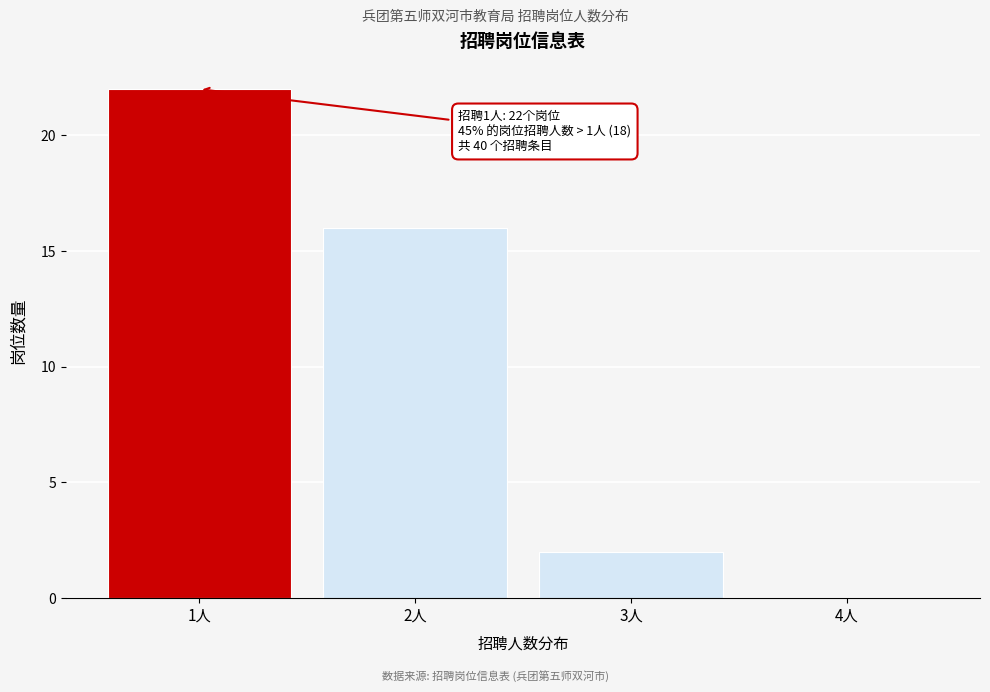

Over which range of the x-axis is the bar tallest?

0.5 to 1.5